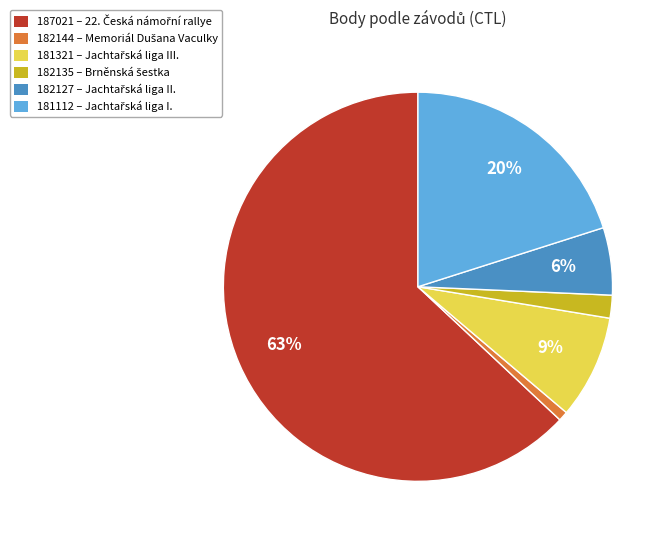

What is the smallest slice in the pie chart?

182144